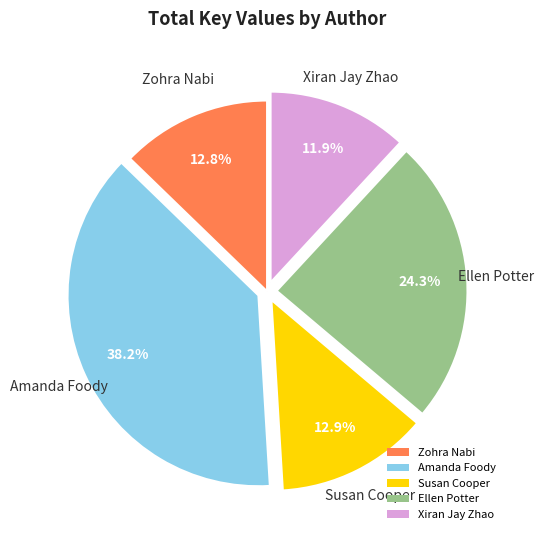

To the nearest percent, what is the difference between the largest and smallest slice percentages?

26%